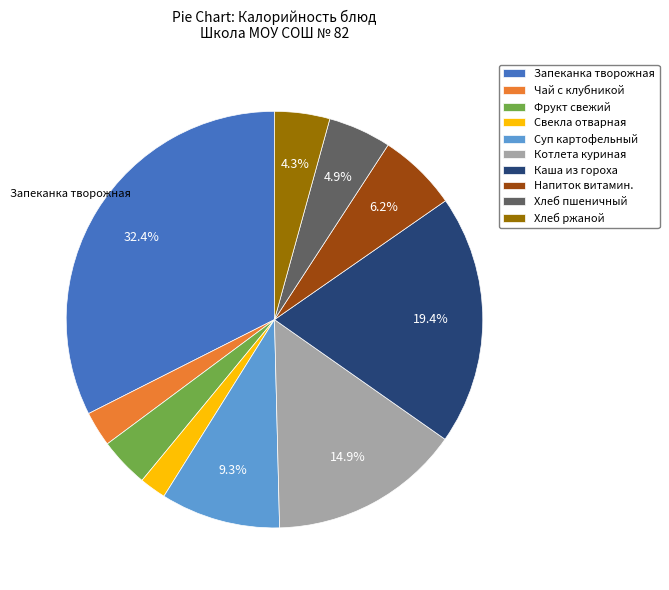

How many slices are in this pie chart?

10